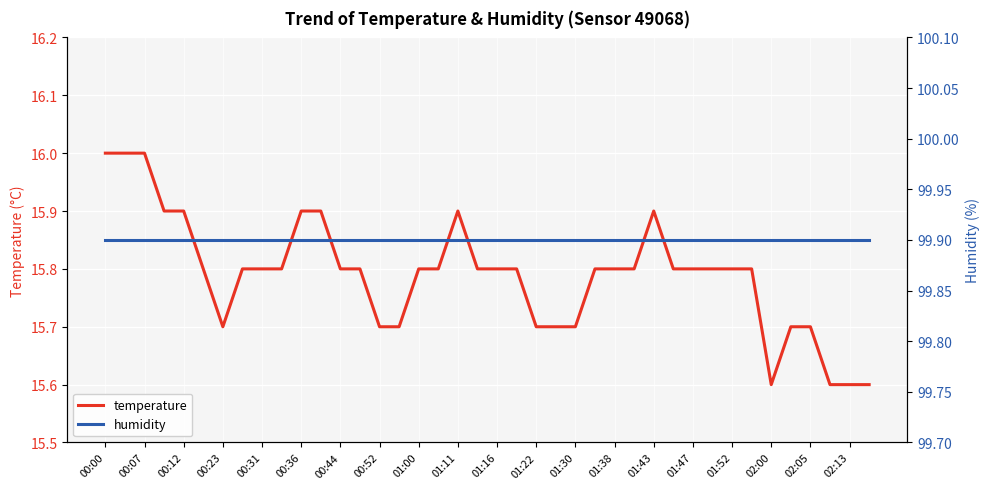

Is it true that temperature equals 27.7 at 00:36?

False